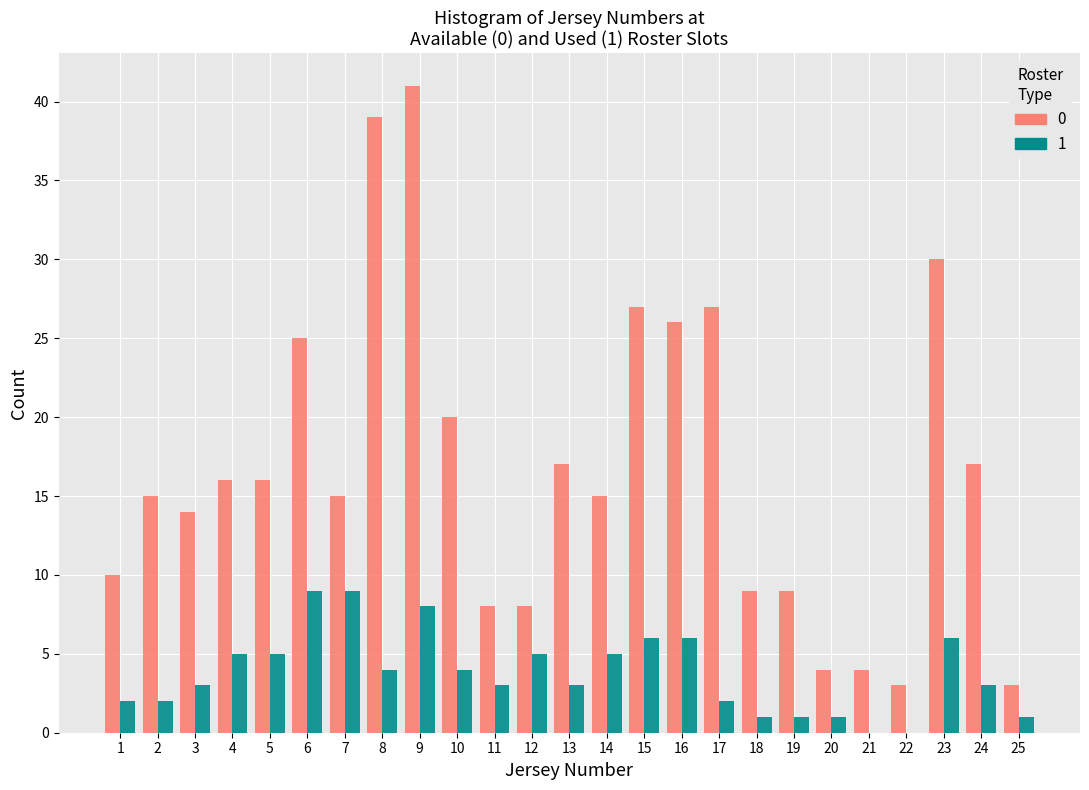

The value of 1 at 14 is 5. True or false?

True